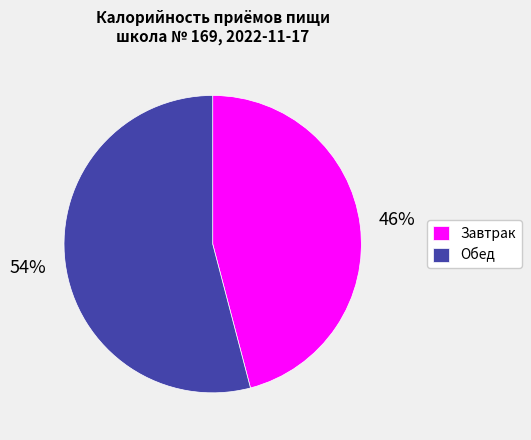

Approximately how many times larger is the value at Обед compared to Завтрак?

1.2